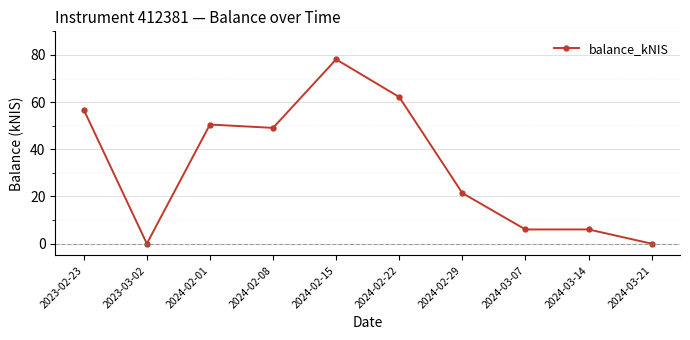

Does the chart display data point markers on the line(s)?

Yes